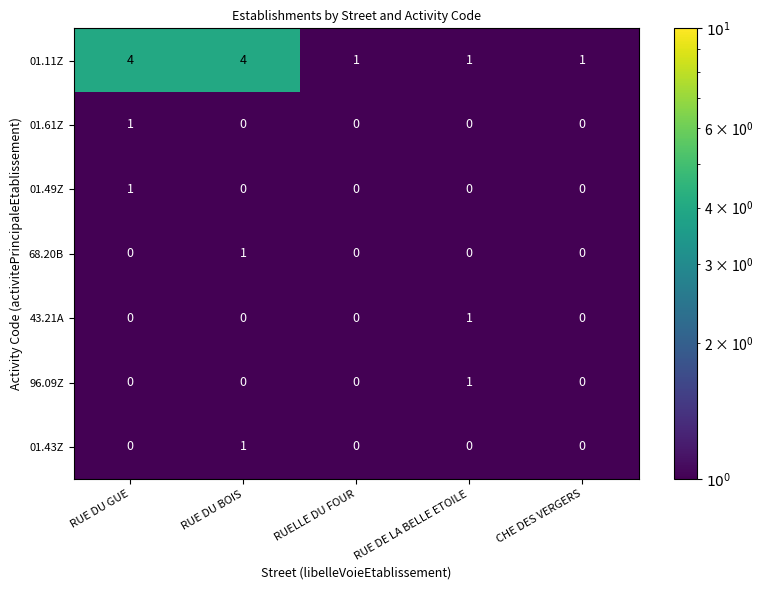

Which series has the largest total across all categories?

01.11Z